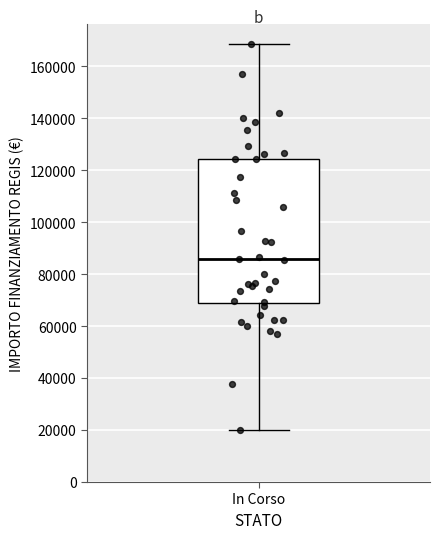

Read this box plot against the y-axis: the position of the median line, the range covered by the box, and the ends of both whiskers. The values are not printed on the chart, so give them approximately, as read against the axis.

median 86000, box 68000 to 124000, whiskers 20000 to 168000